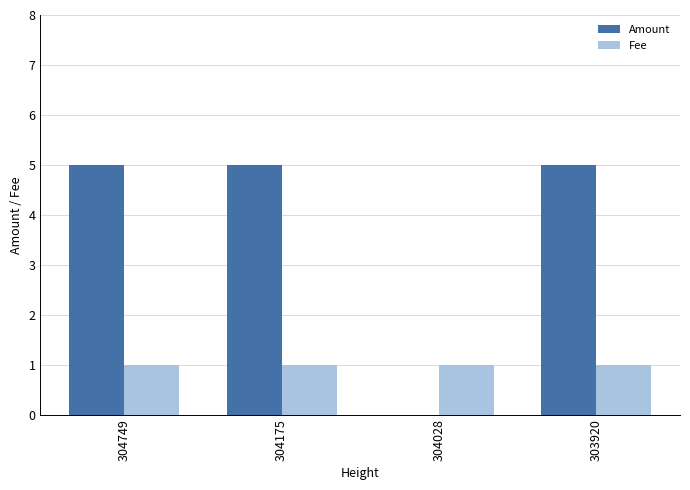

The value of Amount at 304028 is 0. True or false?

True